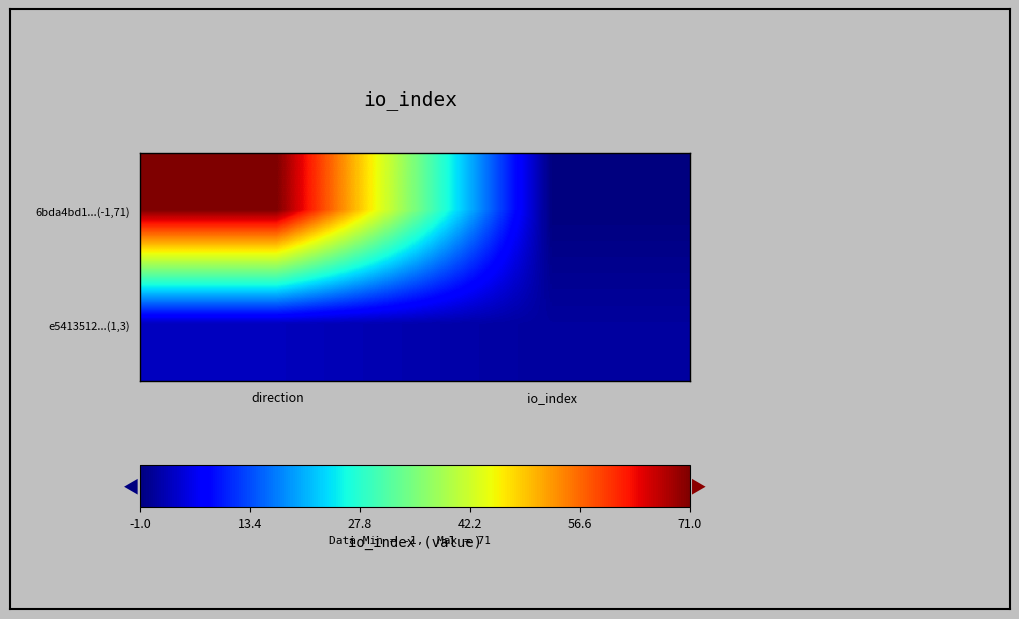

Rank the series at direction from lowest to highest value.

e5413512...(1,3), 6bda4bd1...(-1,71)